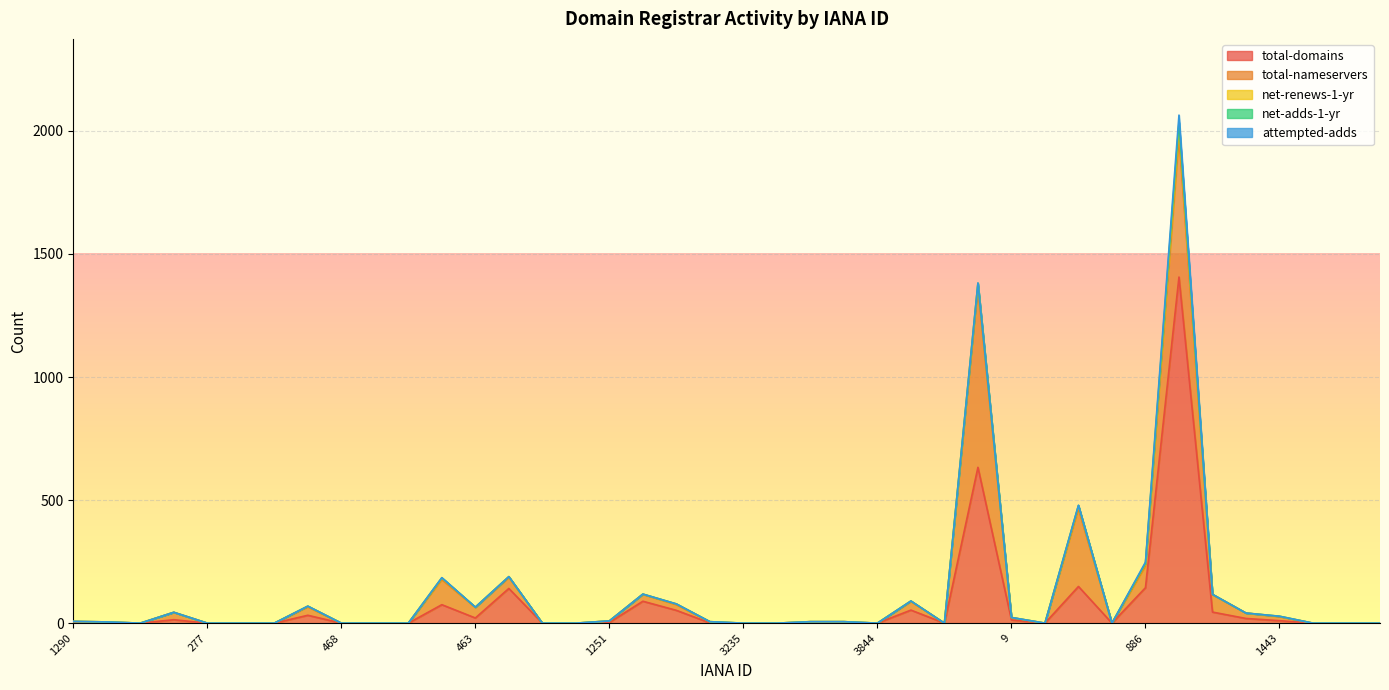

Does the chart display data point markers on the line(s)?

No